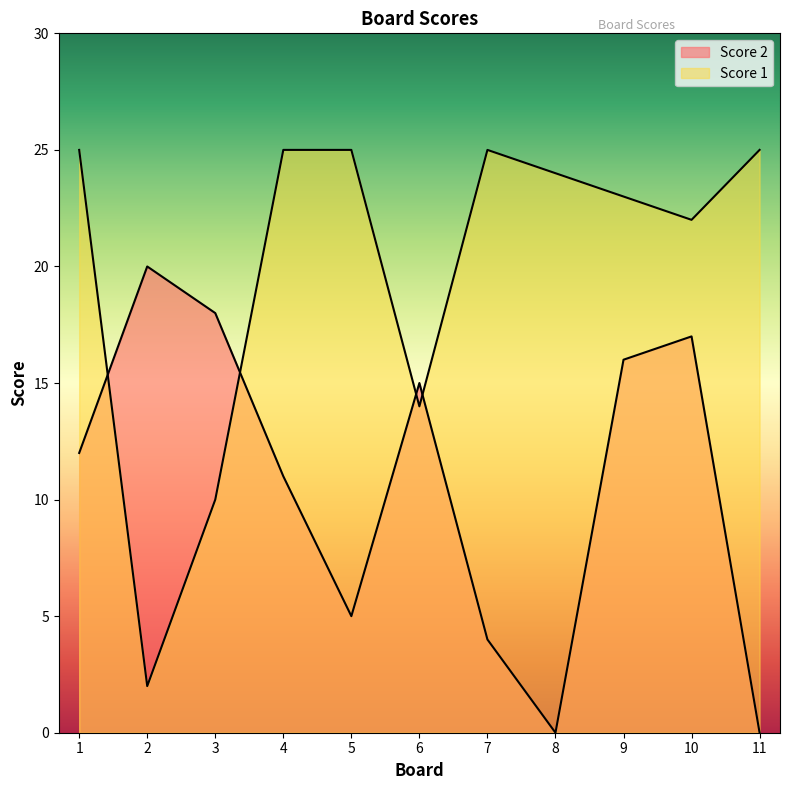

How many lines are shown in the chart?

2